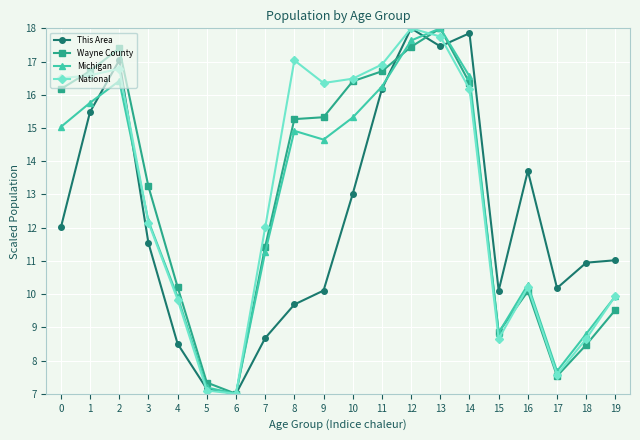

Reading right to left, transcribe all the data shown in this chart.

This Area: 11.0	10.9	10.2	13.7	10.1	17.9	17.5	18.0	16.2	13.0	10.1	9.7	8.7	7.0	7.1	8.5	11.5	17.0	15.5	12.0
Wayne County: 9.5	8.5	7.5	10.1	8.9	16.4	18.0	17.4	16.7	16.4	15.3	15.3	11.4	7.0	7.3	10.2	13.2	17.4	16.7	16.2
Michigan: 9.9	8.8	7.7	10.3	8.8	16.6	18.0	17.6	16.2	15.3	14.7	14.9	11.3	7.0	7.2	9.9	12.2	16.4	15.8	15.0
National: 10.0	8.7	7.6	10.2	8.7	16.2	17.8	18.0	16.9	16.5	16.4	17.0	12.0	7.0	7.1	9.8	12.2	16.8	16.6	16.5